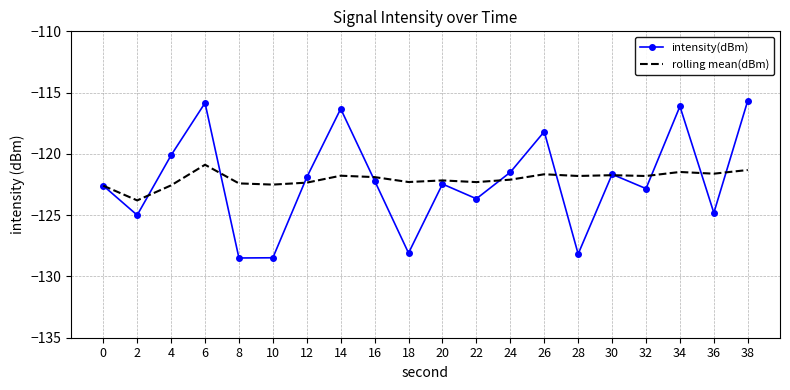

What is the sum of the rolling mean(dBm) values at 14 and 2?

-245.6